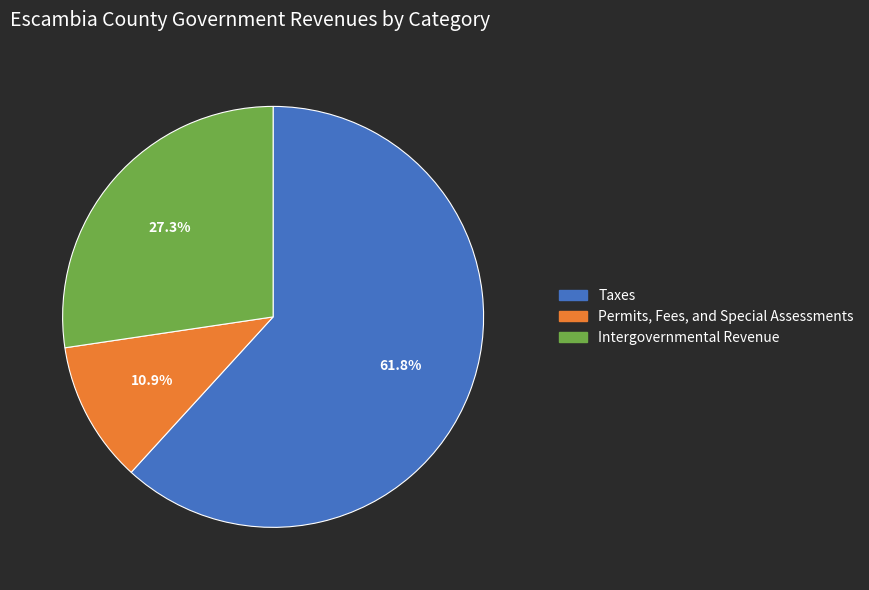

Which has a higher value, Permits, Fees, and Special Assessments or Taxes?

Taxes